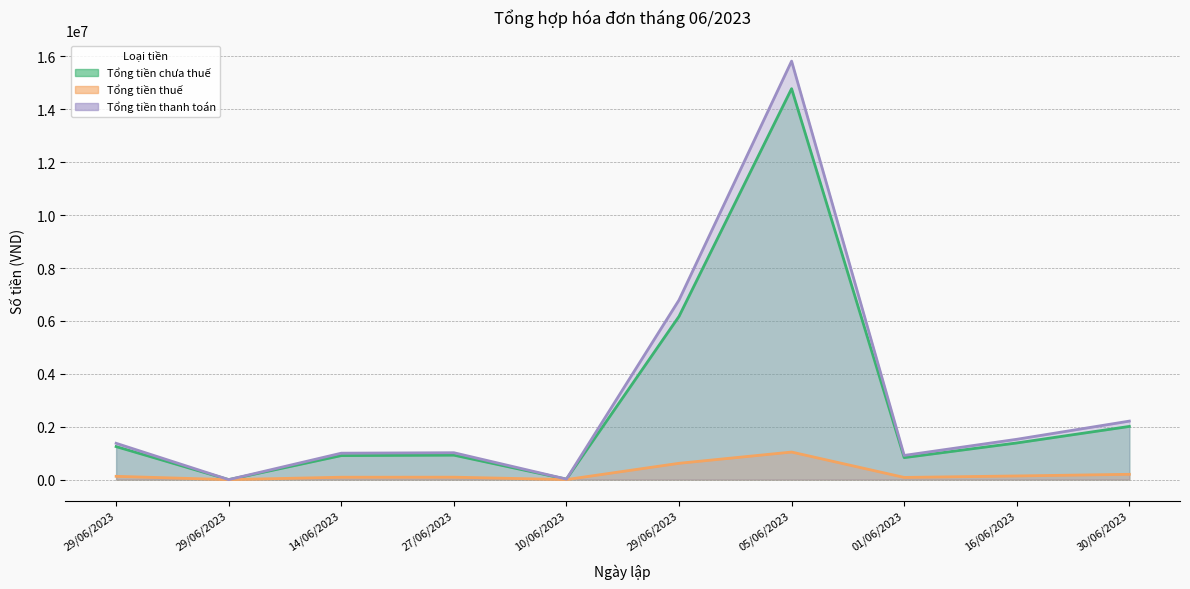

Does the chart have visible grid lines?

Yes